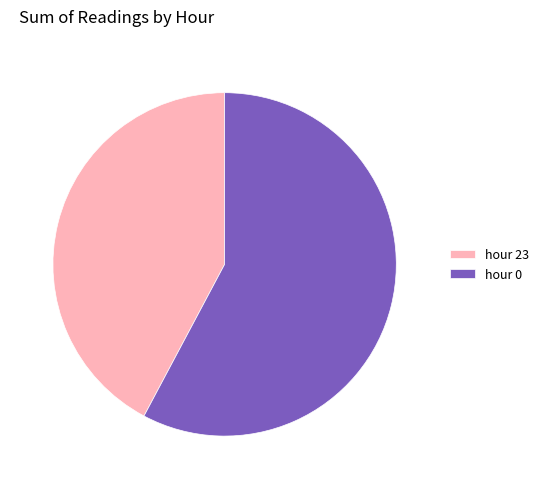

What is the ratio of the value at hour 23 to the value at hour 0?

0.7